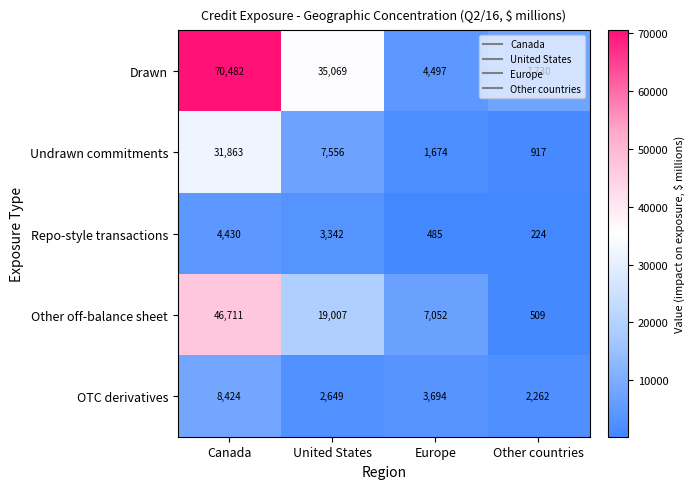

How many distinct data groups are displayed?

5